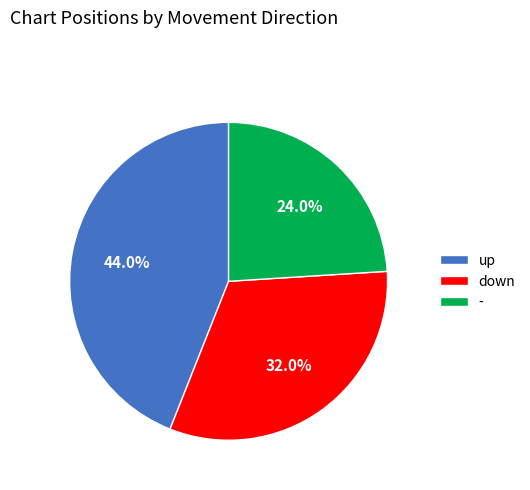

Is - the majority of the pie?

No